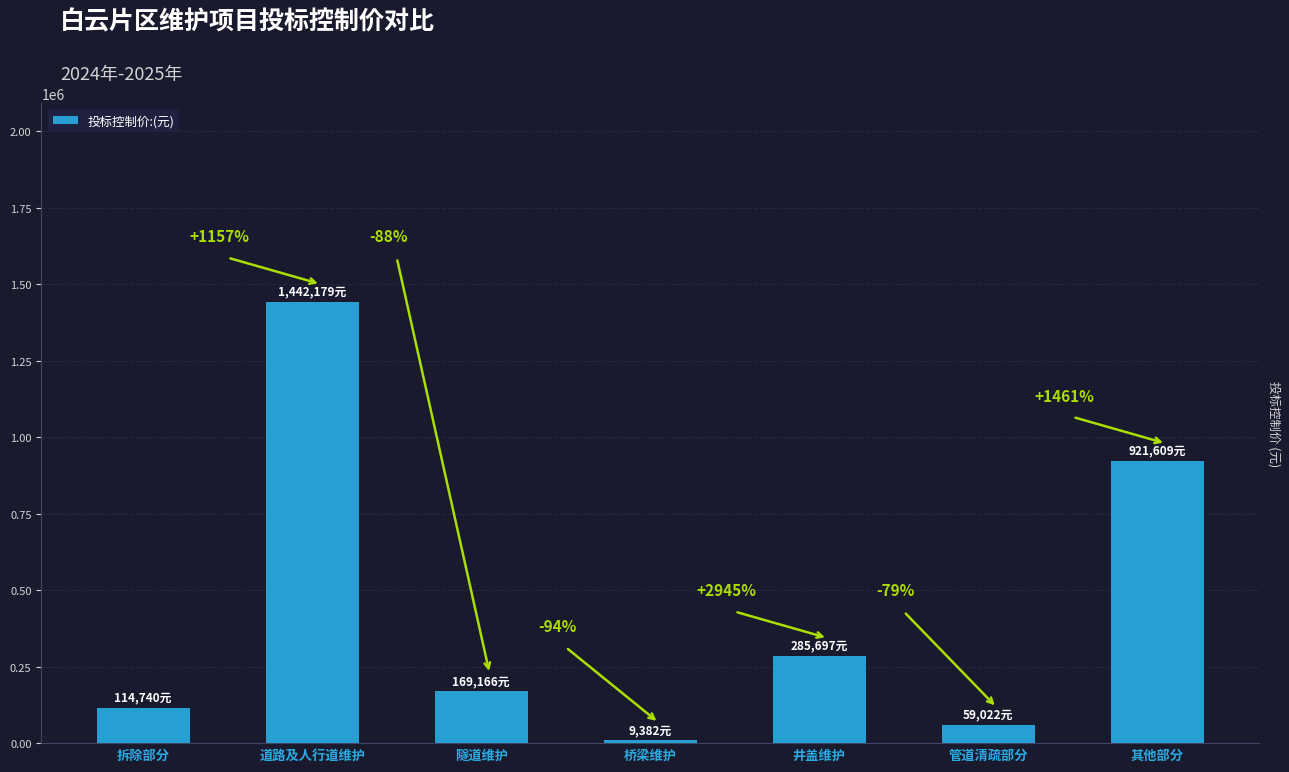

What is the label of the 2nd bar from the right?

管道清疏部分